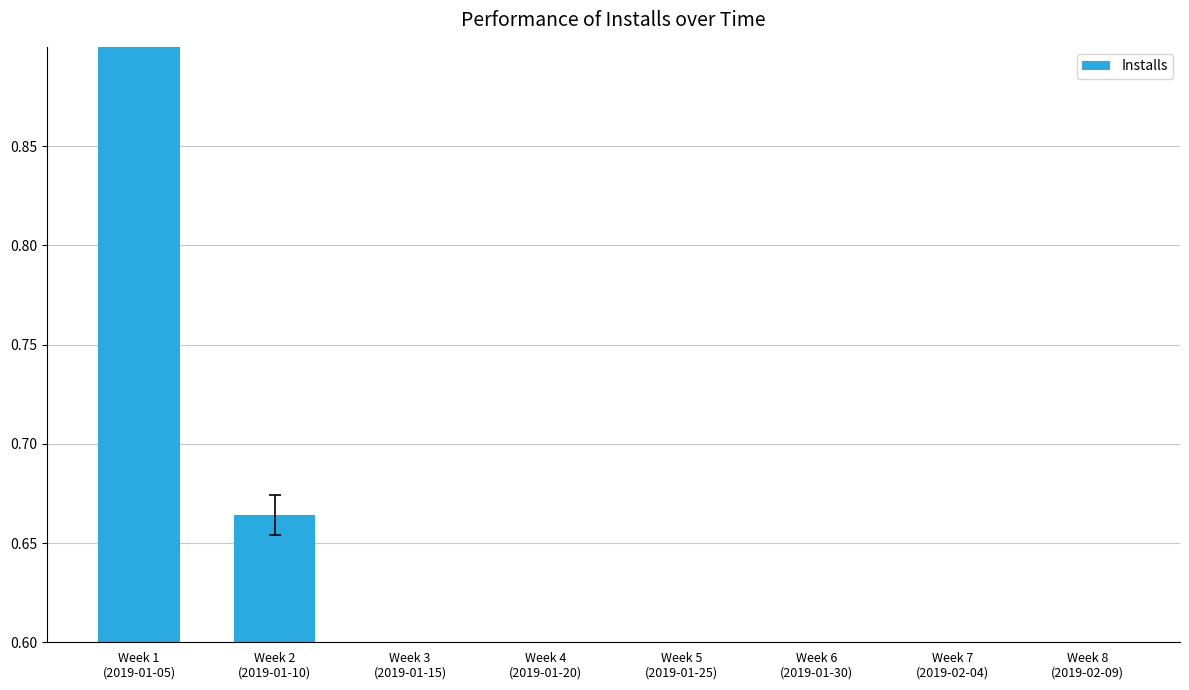

List the labels in order of value, smallest first.

Week 8
(2019-02-09), Week 7
(2019-02-04), Week 6
(2019-01-30), Week 5
(2019-01-25), Week 4
(2019-01-20), Week 3
(2019-01-15), Week 2
(2019-01-10), Week 1
(2019-01-05)